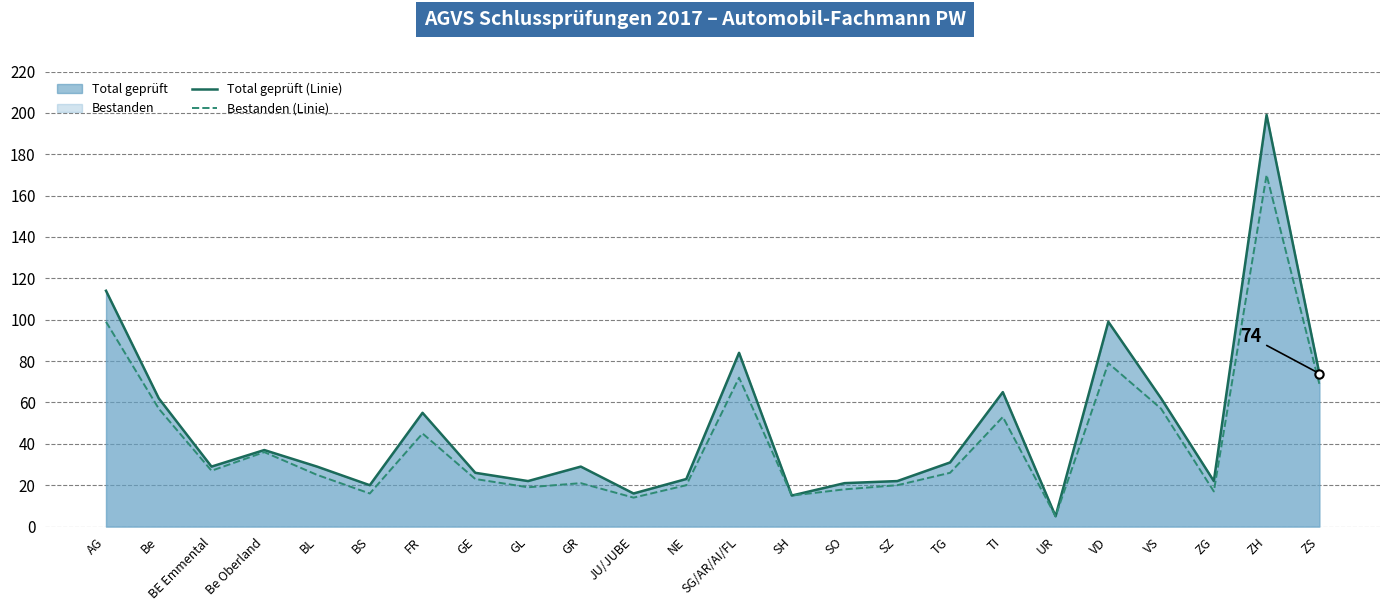

At which label is Total geprüft (Linie) closest to 102?

VD